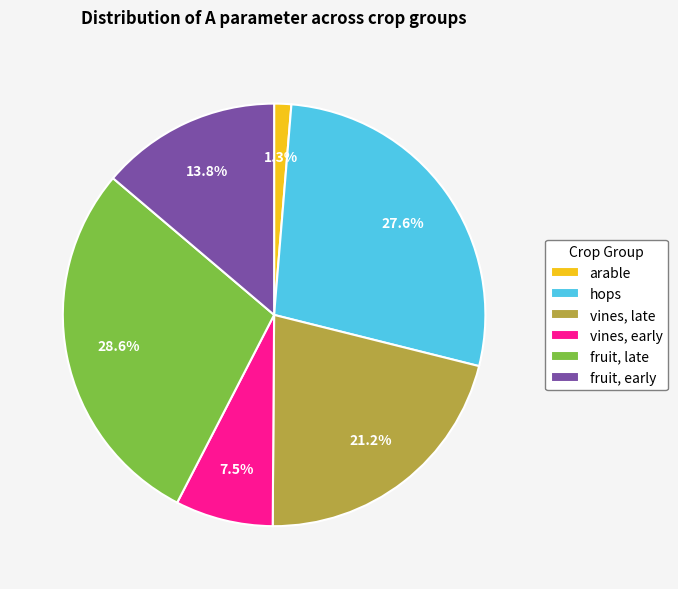

To the nearest percent, what percentage of the pie is fruit, early?

14%